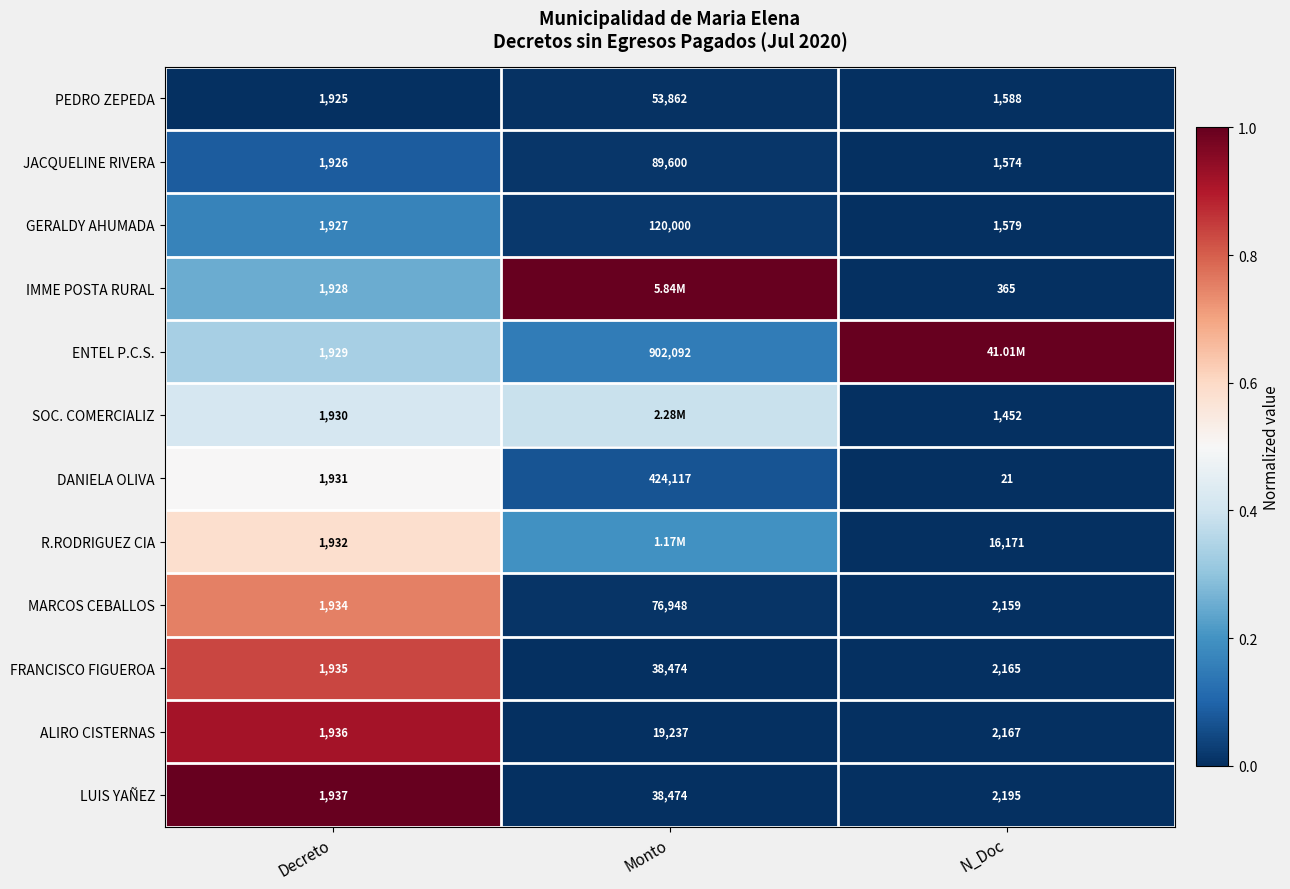

At Decreto, list the series in order from largest to smallest.

LUIS YAÑEZ, ALIRO CISTERNAS, FRANCISCO FIGUEROA, MARCOS CEBALLOS, R.RODRIGUEZ CIA, DANIELA OLIVA, SOC. COMERCIALIZ, ENTEL P.C.S., IMME POSTA RURAL, GERALDY AHUMADA, JACQUELINE RIVERA, PEDRO ZEPEDA